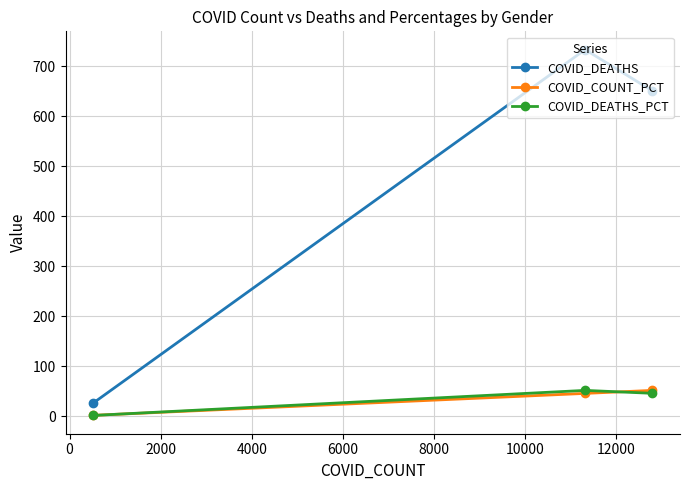

Which series has the largest total across all categories?

COVID_DEATHS